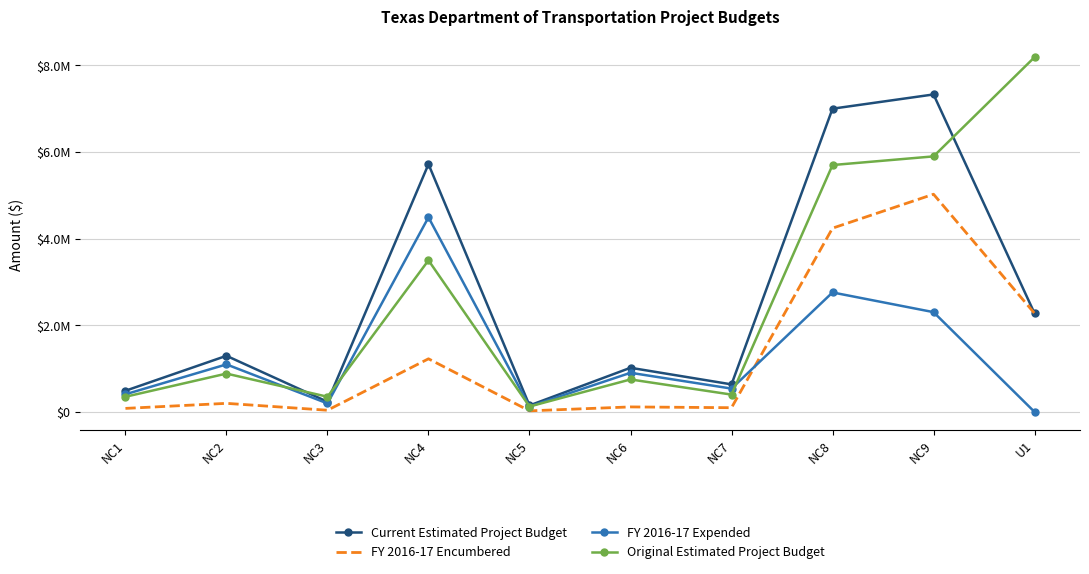

The value of FY 2016-17 Expended at U1 is -2012346. True or false?

False